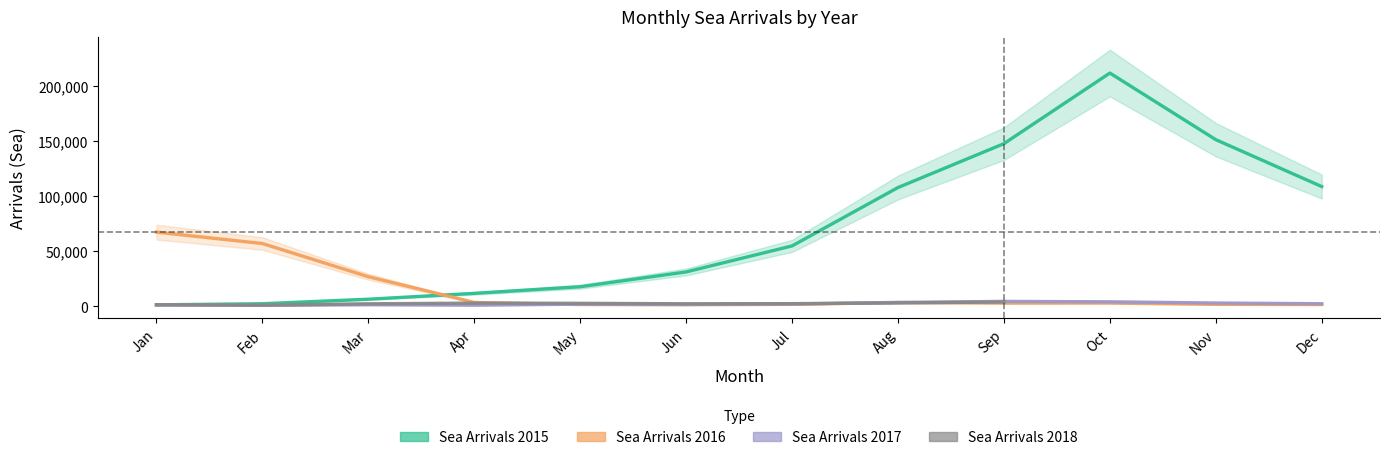

Between Nov and Mar, which is larger?

Nov